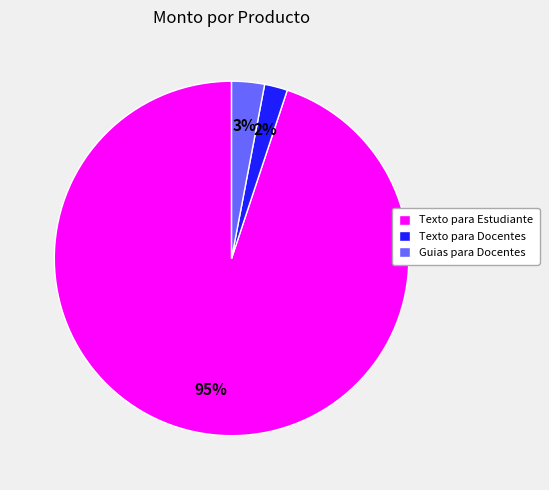

Rank the categories by value from highest to lowest.

Texto para Estudiante, Guias para Docentes, Texto para Docentes